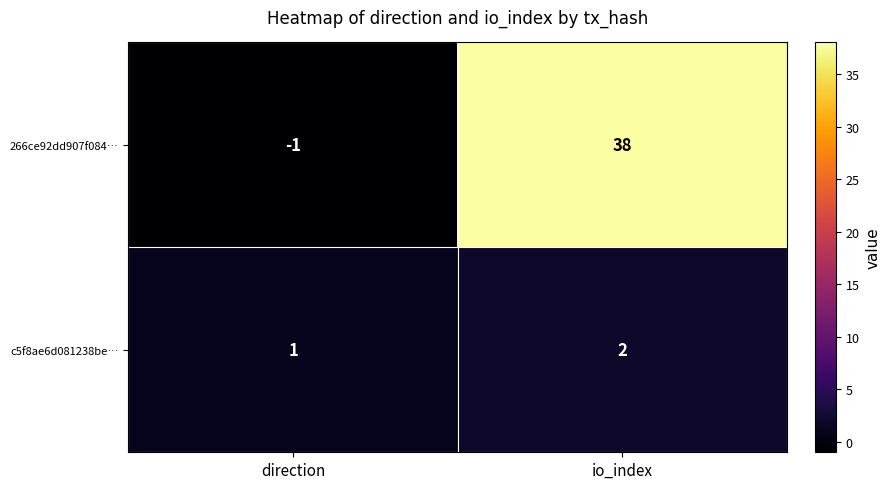

What is the total value across all series at io_index?

40